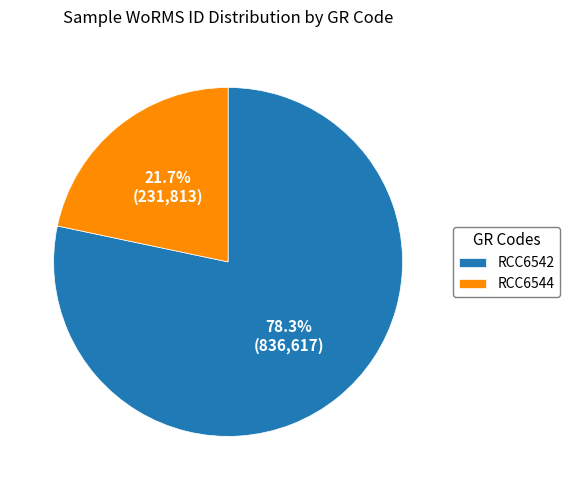

Rank the categories by value from highest to lowest.

RCC6542, RCC6544